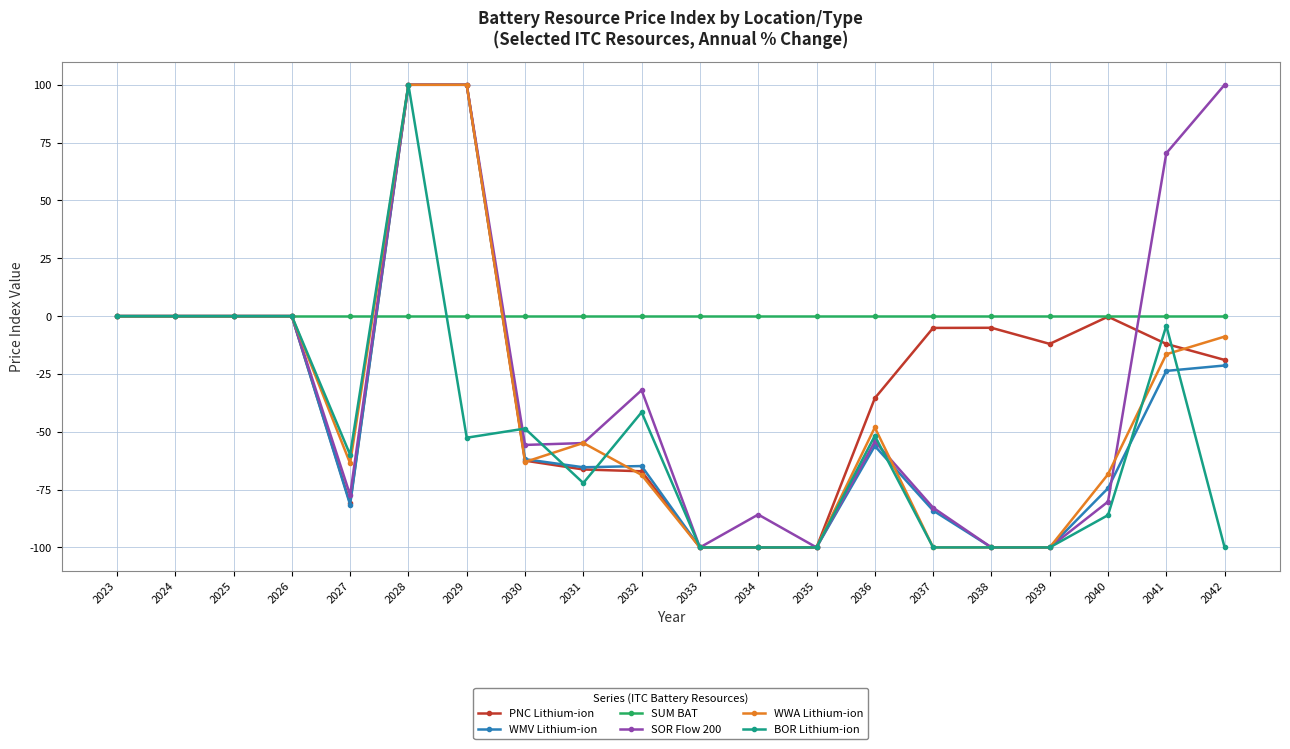

What is the smallest value displayed?

-100.0